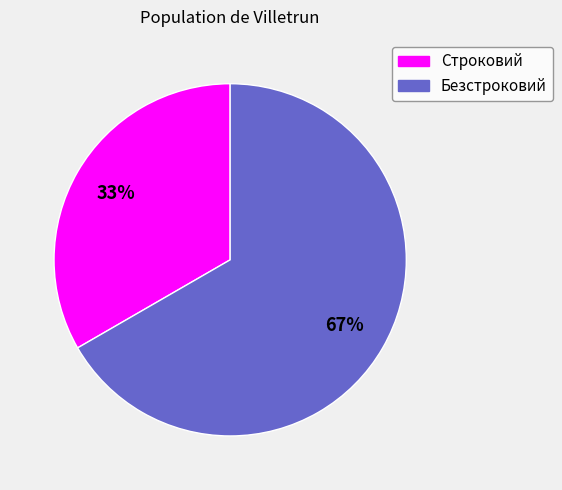

The Строковий slice represents 21% of the pie. True or false?

False